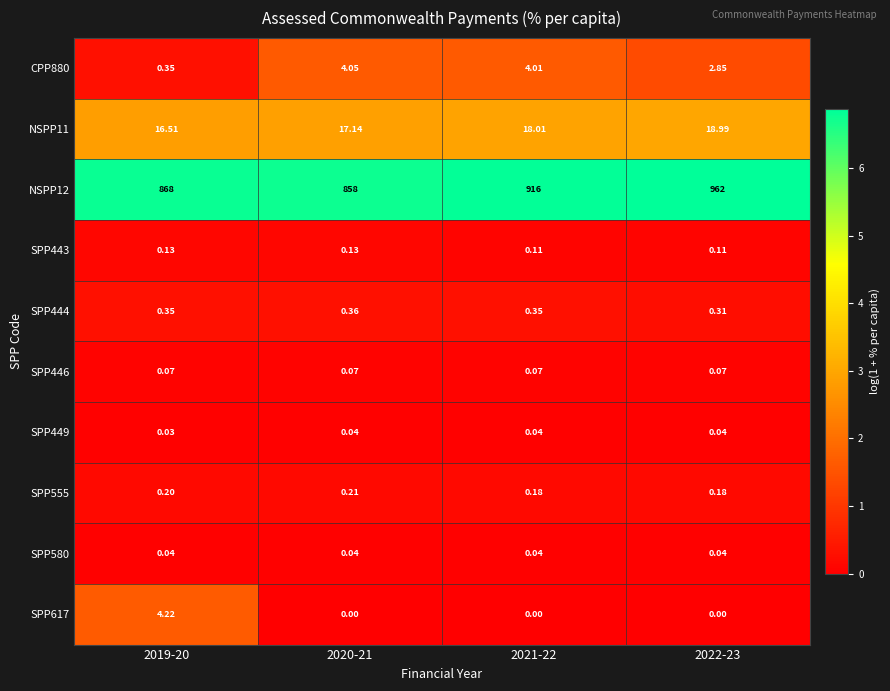

Is the value of NSPP12 at 2021-22 greater than the value of SPP443 at 2019-20?

Yes